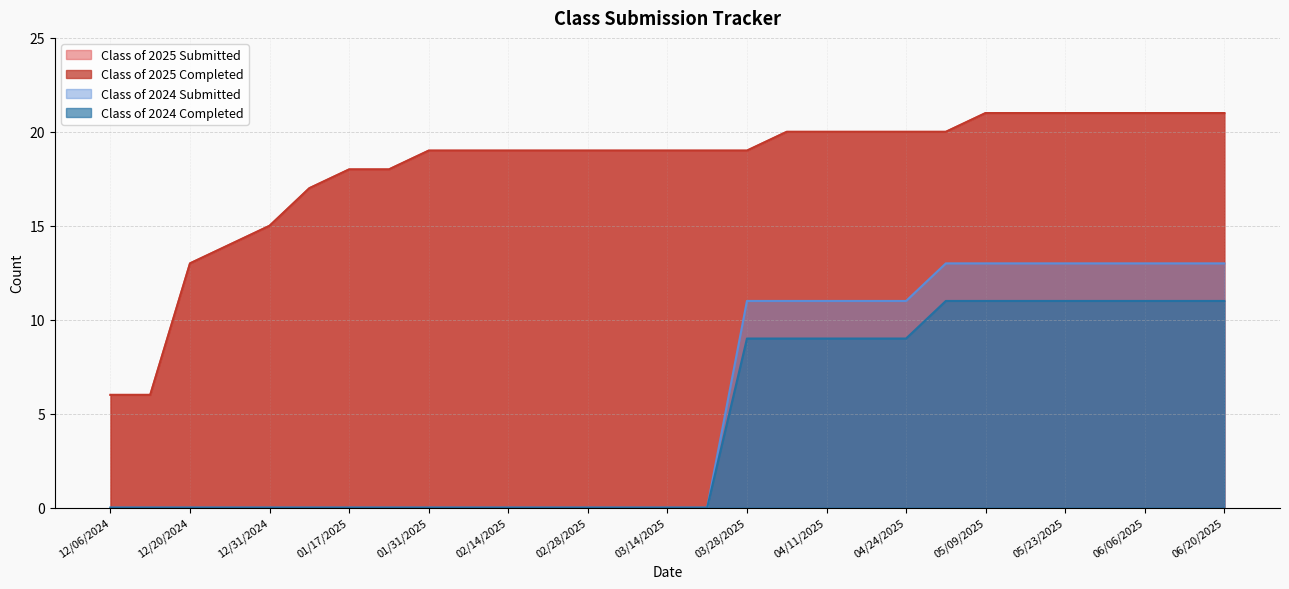

Which has a higher value, 03/21/2025 or 12/27/2024?

03/21/2025